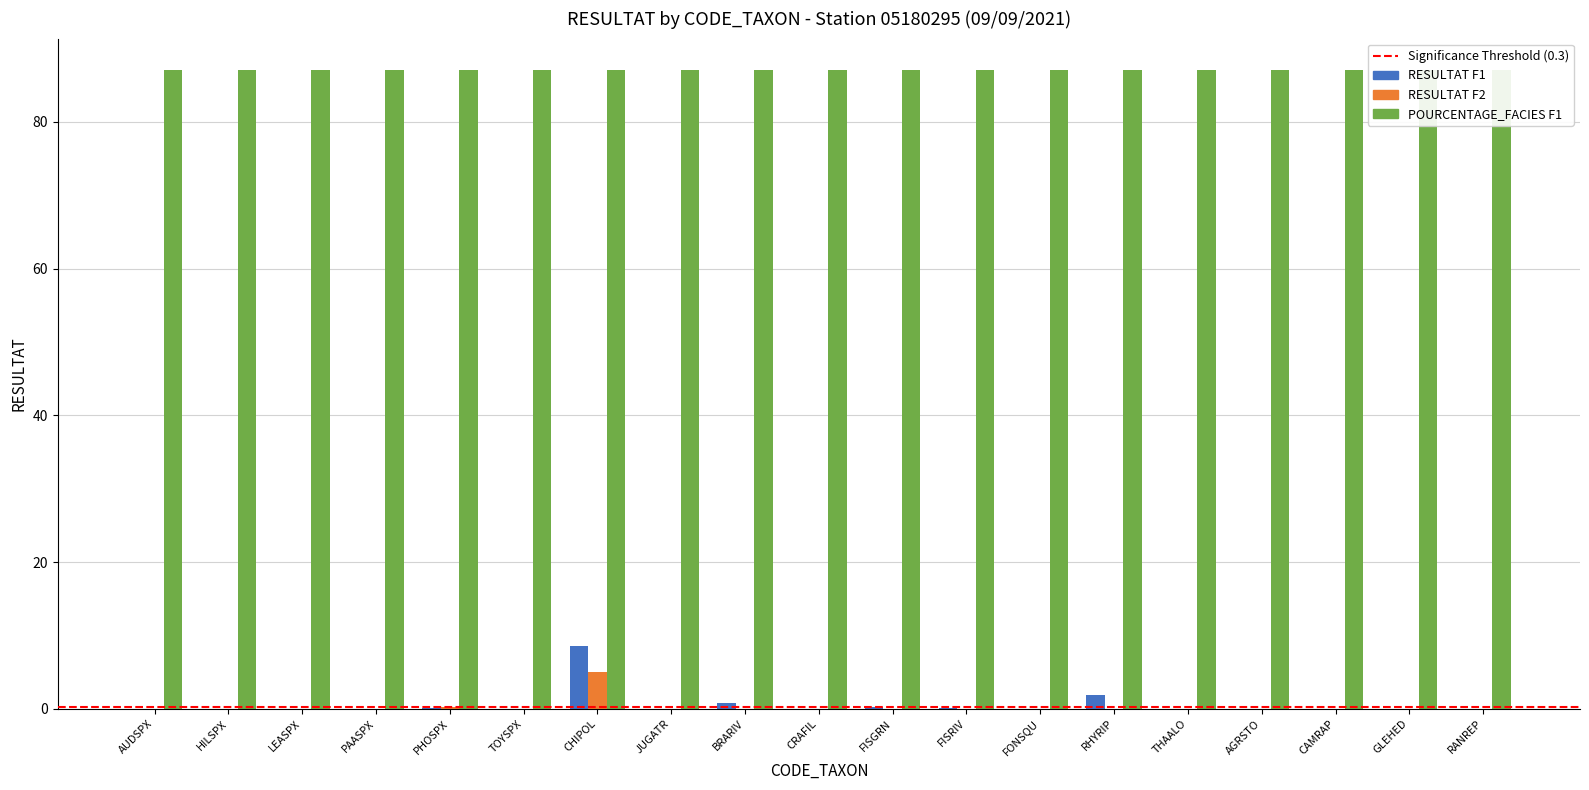

Reading right to left, list all the values displayed in this chart.

RESULTAT F1: RANREP=0.0	GLEHED=0.0	CAMRAP=0.0	AGRSTO=0.0	THAALO=0.0	RHYRIP=1.9	FONSQU=0.0	FISRIV=0.1	FISGRN=0.2	CRAFIL=0.0	BRARIV=0.8	JUGATR=0.0	CHIPOL=8.5	TOYSPX=0.0	PHOSPX=0.1	PAASPX=0.0	LEASPX=0.0	HILSPX=0.0	AUDSPX=0.0
RESULTAT F2: RANREP=0.0	GLEHED=0.0	CAMRAP=0.0	AGRSTO=0.0	THAALO=0.0	RHYRIP=0.0	FONSQU=0.0	FISRIV=0.0	FISGRN=0.0	CRAFIL=0.0	BRARIV=0.0	JUGATR=0.0	CHIPOL=5.0	TOYSPX=0.0	PHOSPX=0.3	PAASPX=0.0	LEASPX=0.0	HILSPX=0.0	AUDSPX=0.0